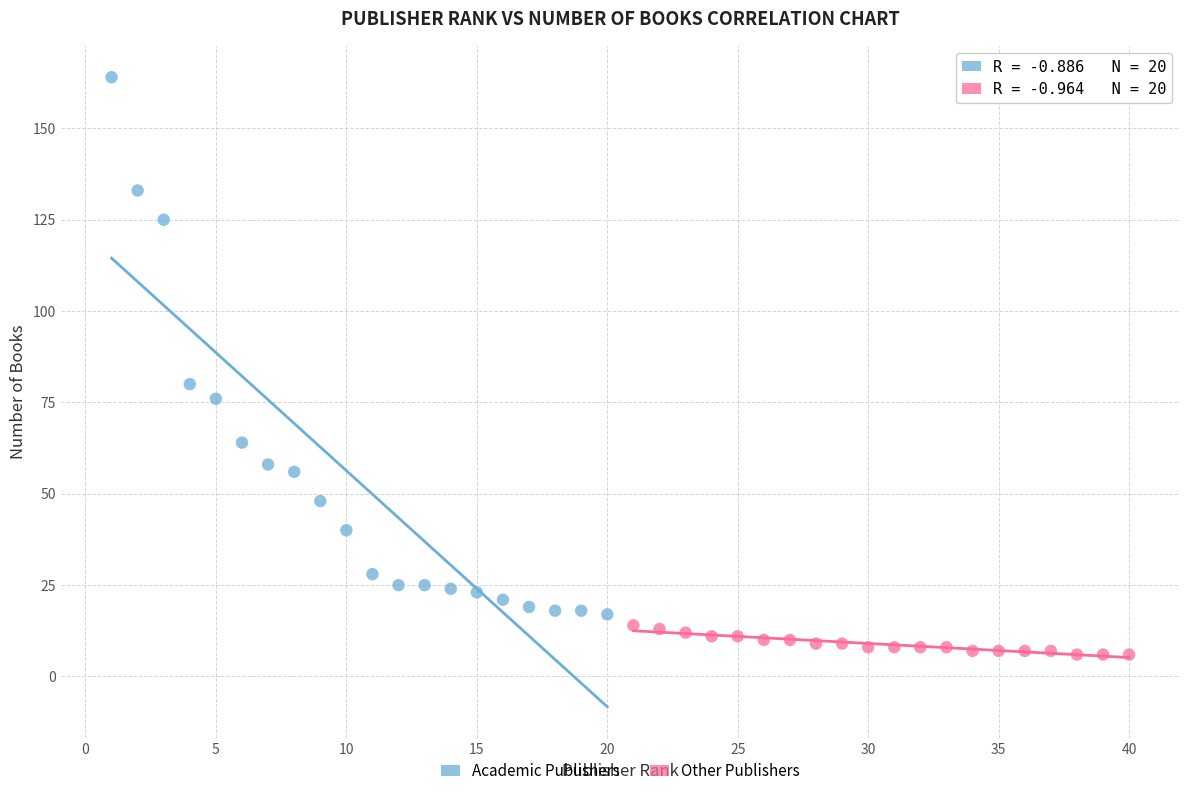

Which series has the largest Y range (max minus min)?

Academic Publishers